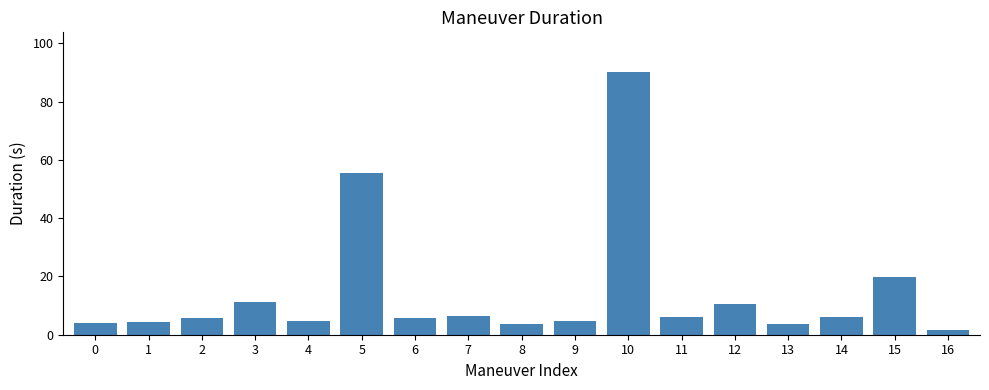

True or false: the data shows 4.0 at 12.

False